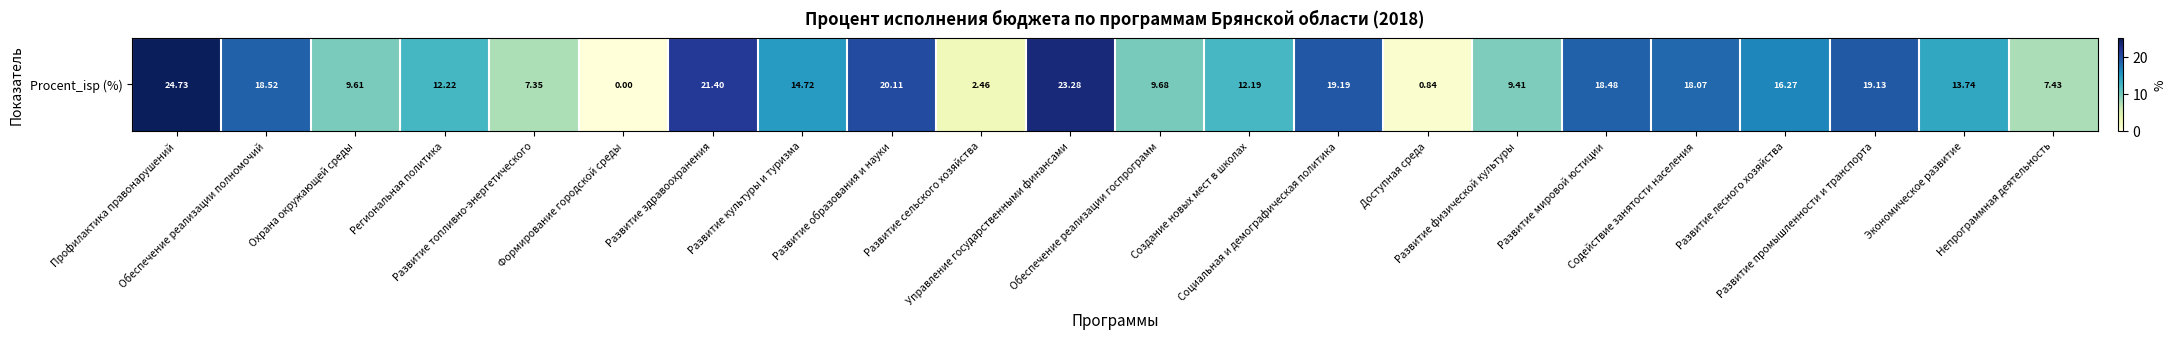

What is the change in value from Развитие топливно-энергетического to Непрограммная деятельность?

+0.1